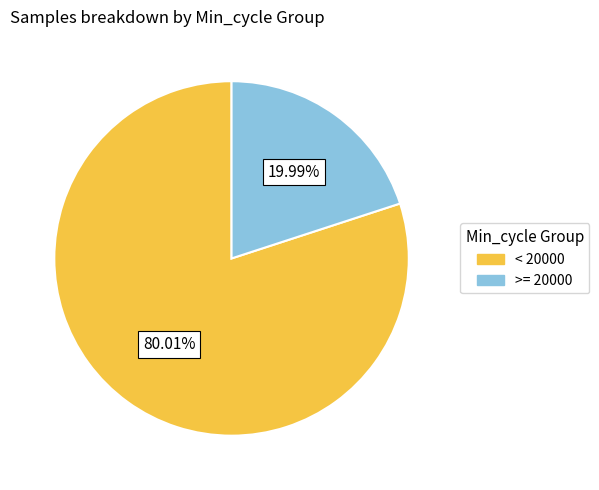

Is there a majority slice in this chart?

Yes